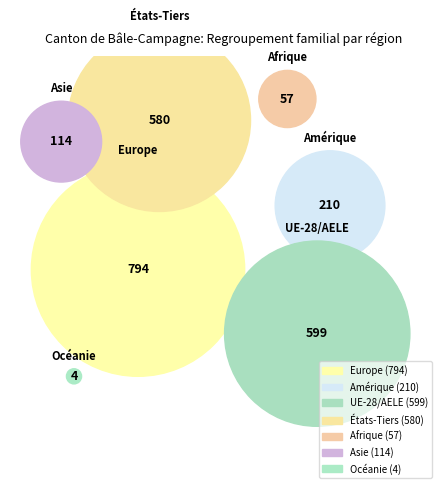

To the nearest percent, what is the combined percentage of Asie and Océanie?

5%